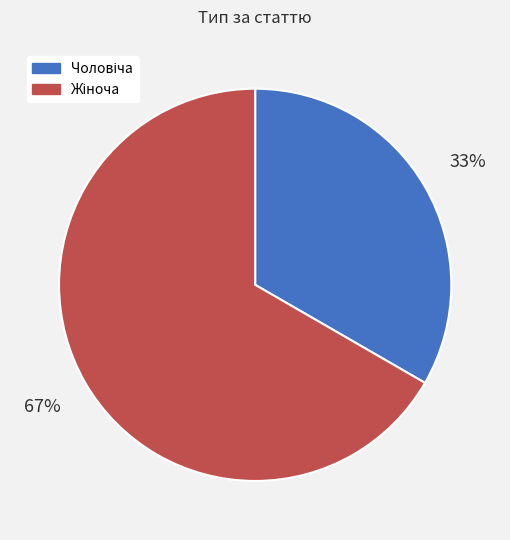

Does any single category account for the majority?

Yes